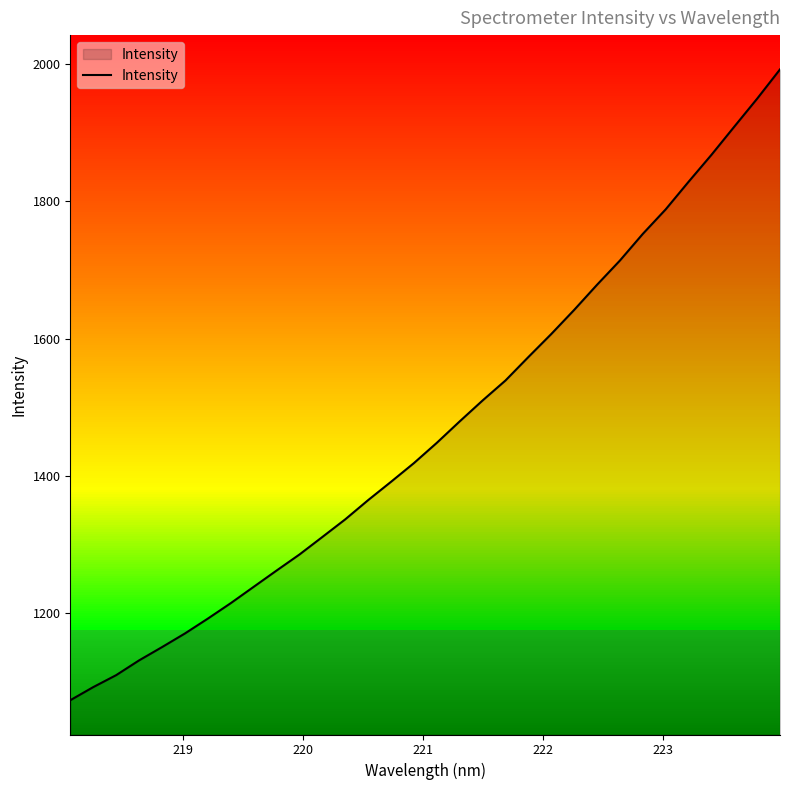

What is the difference between the maximum and minimum values?

920.3